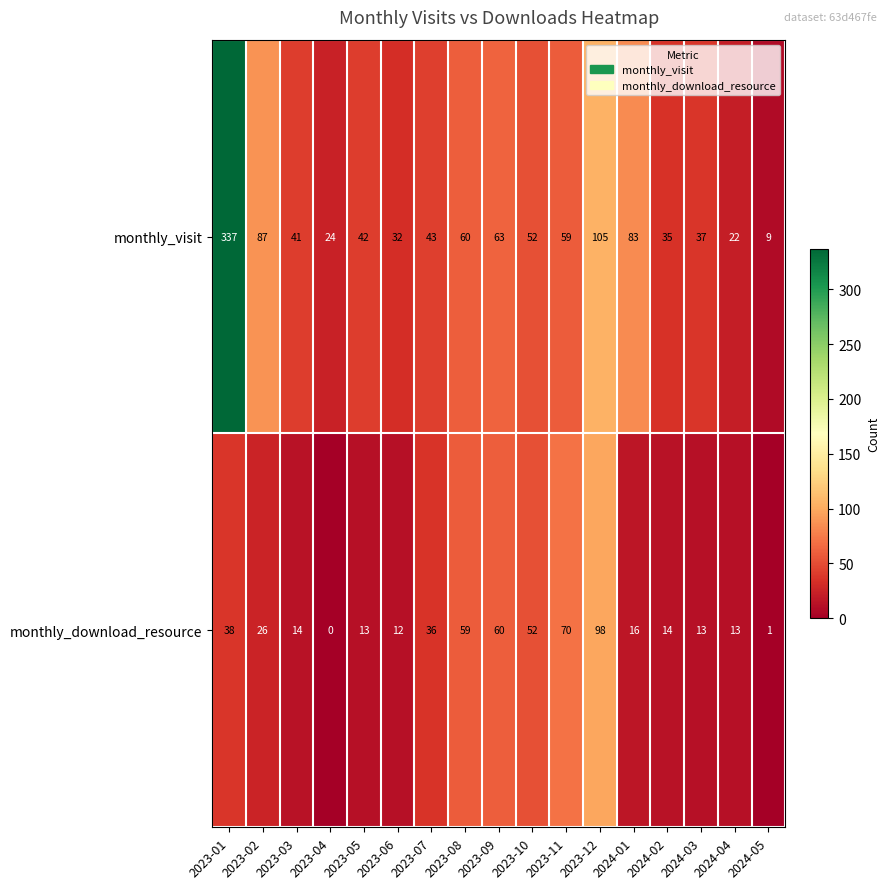

What is the difference between the maximum and minimum values in the monthly_download_resource series?

98